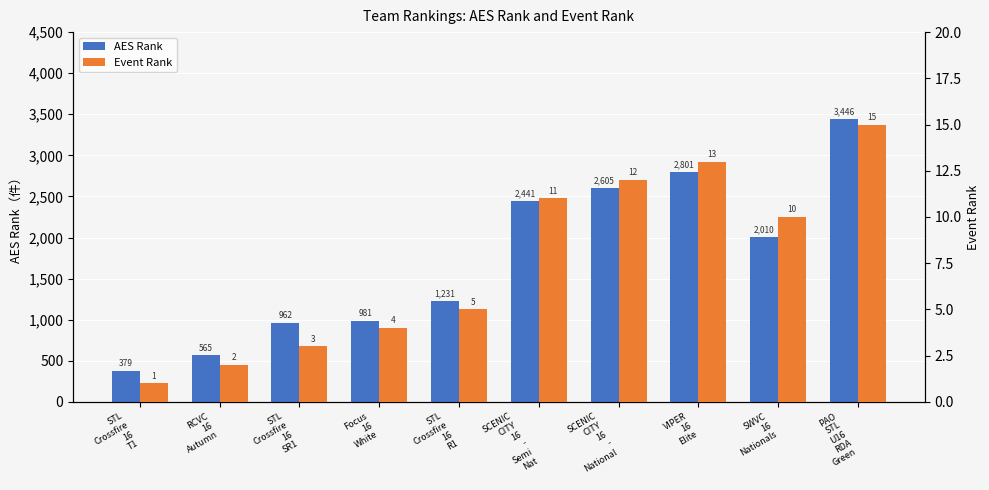

Reading left to right, what are all the values shown in this chart?

AES Rank: 379	565	962	981	1231	2441	2605	2801	2010	3446
Event Rank: 1	2	3	4	5	11	12	13	10	15